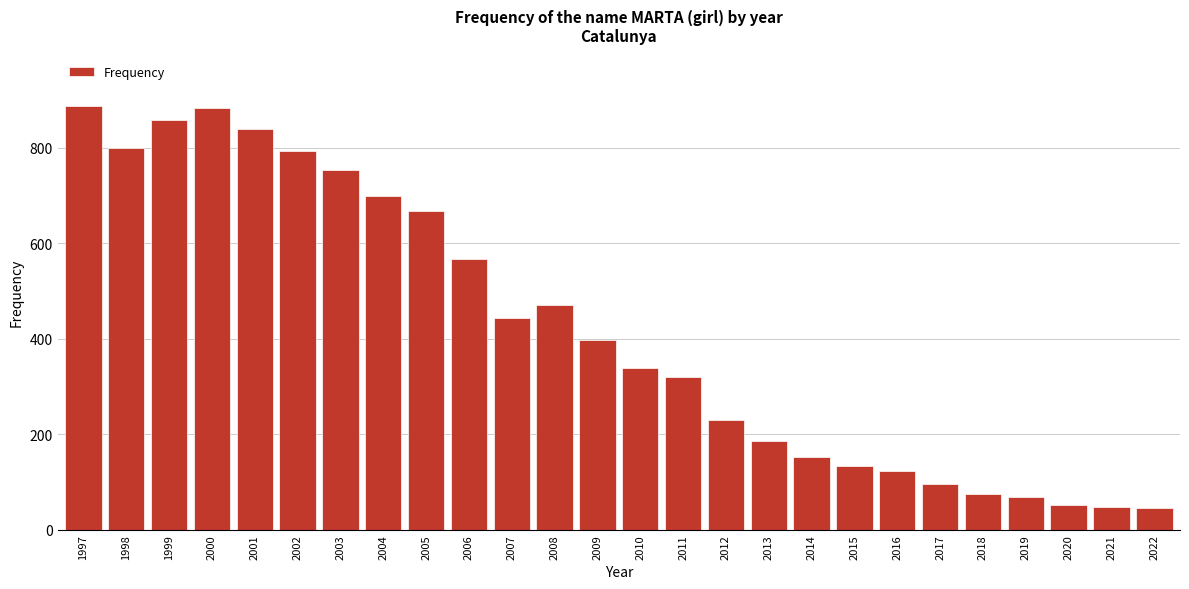

What is the difference between the maximum and minimum values?

843